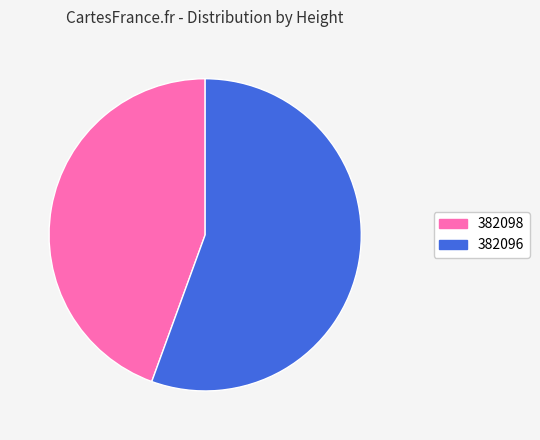

Do 382098 and 382096 together represent more than half of the pie?

Yes